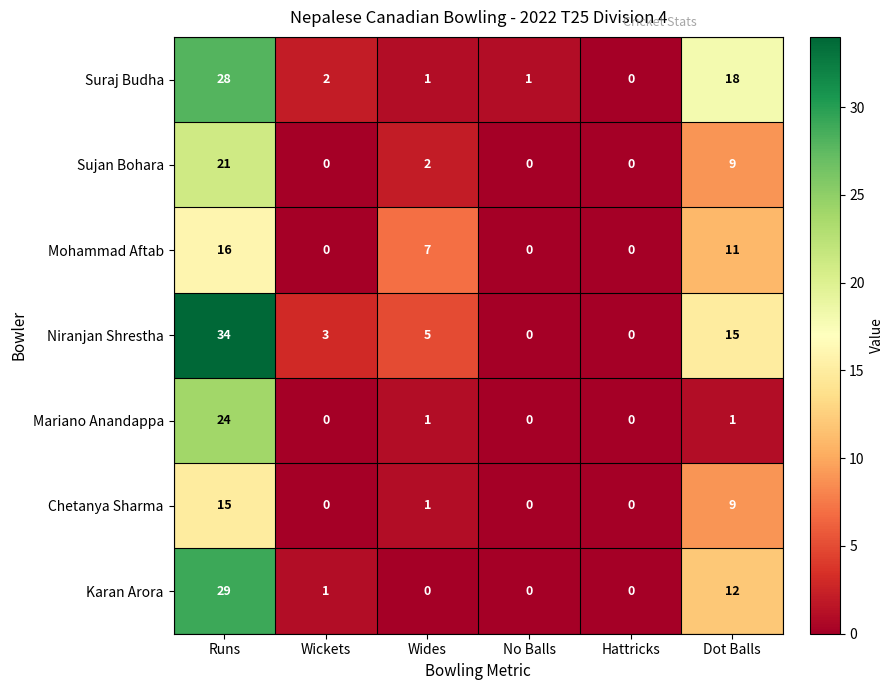

Is the value of Chetanya Sharma at Runs greater than the value of Niranjan Shrestha at Hattricks?

Yes